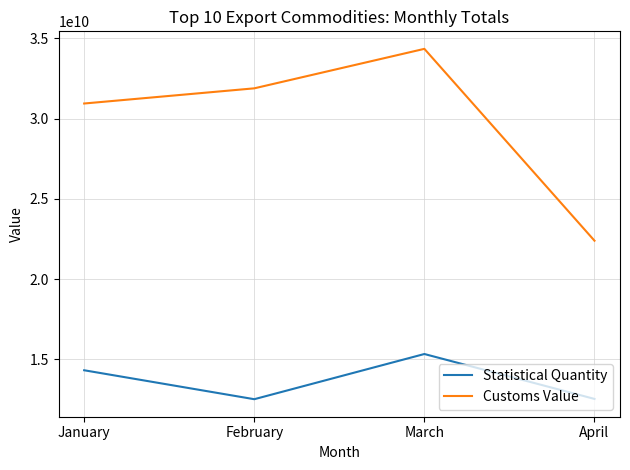

True or false: Customs Value and Statistical Quantity intersect in this chart.

False